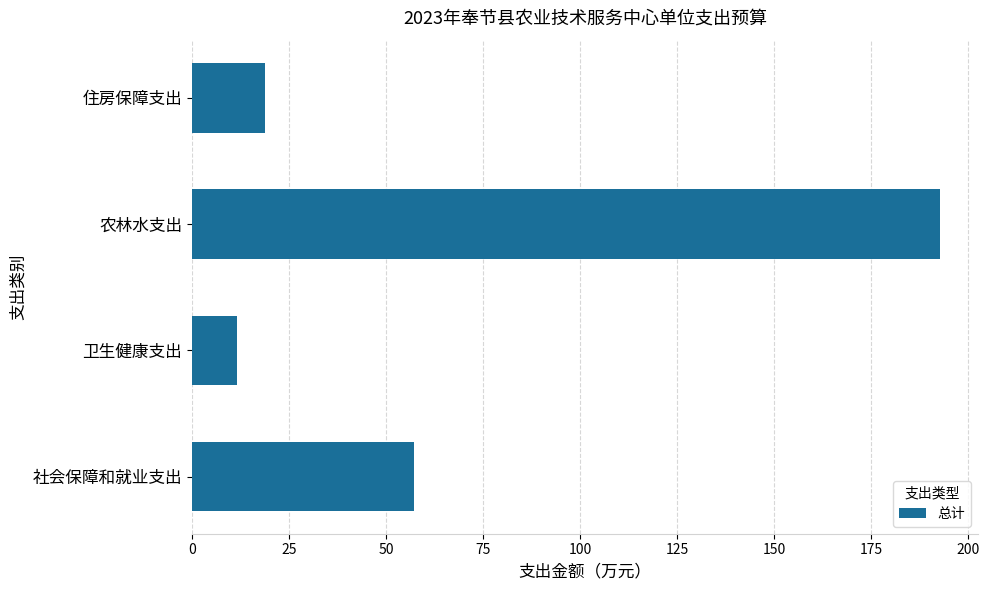

List the labels in order of value, smallest first.

卫生健康支出, 住房保障支出, 社会保障和就业支出, 农林水支出